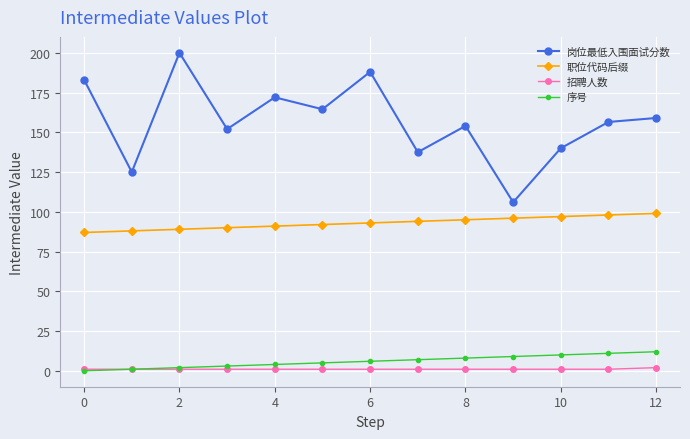

Which series has the largest total across all categories?

岗位最低入围面试分数